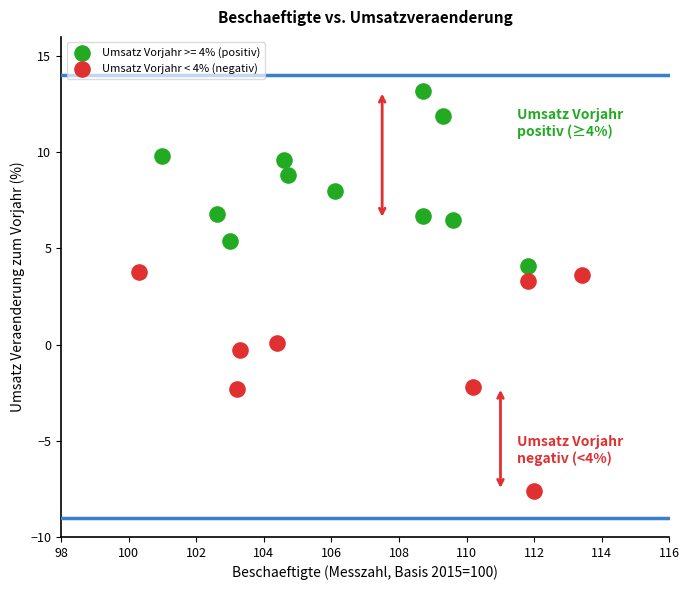

Which series contains the lowest Y value?

Umsatz Vorjahr < 4% (negativ)